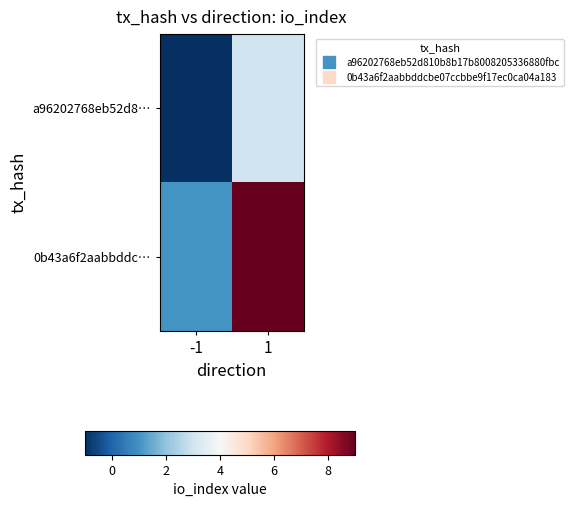

Reading left to right, what are all the values shown in this chart?

a96202768eb52d8…: -1=-1	1=3
0b43a6f2aabbddc…: -1=1	1=9